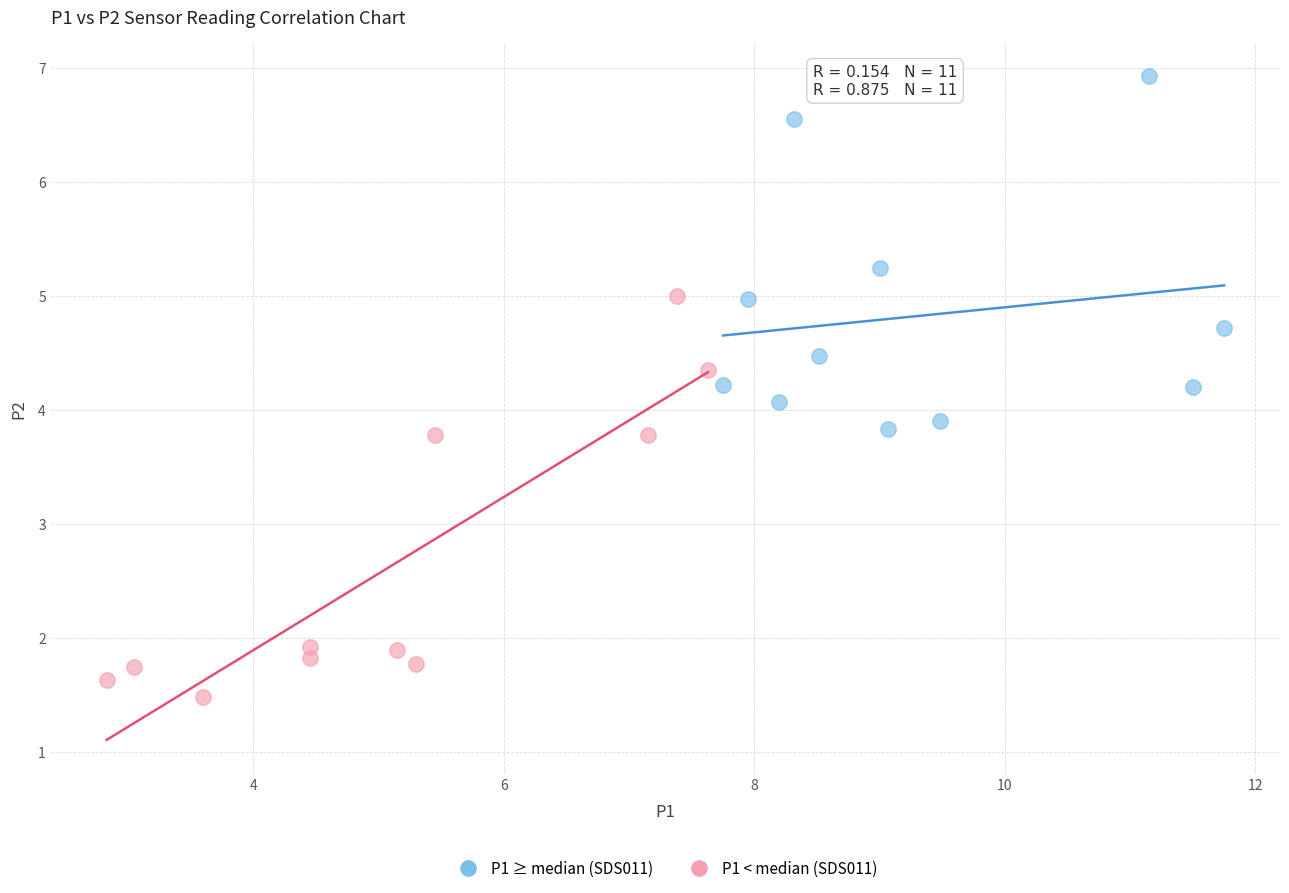

Which series reaches the minimum Y coordinate?

P1 < median (SDS011)